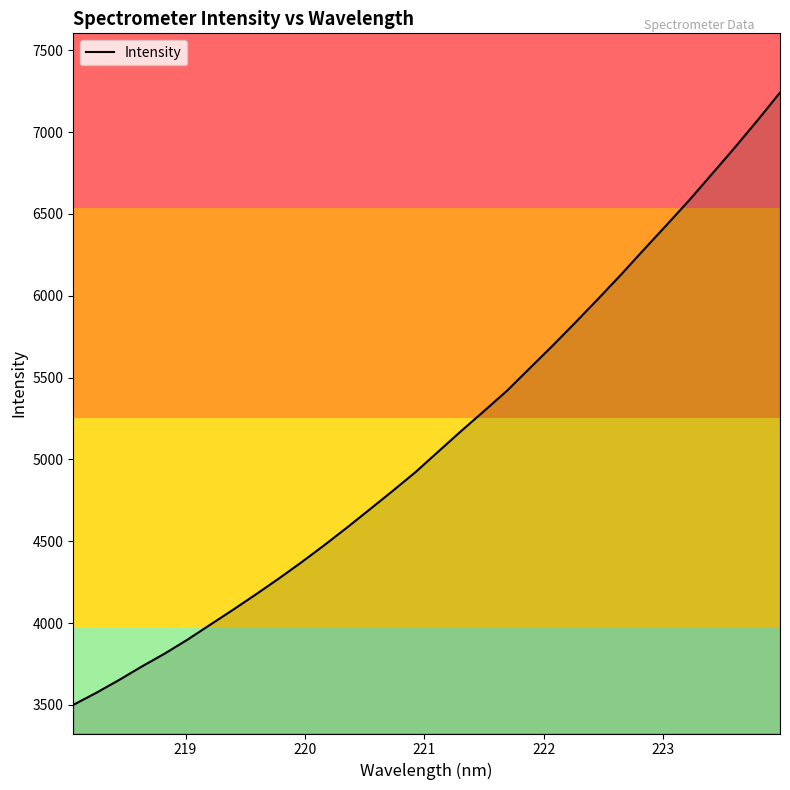

How many distinct data groups are displayed?

1